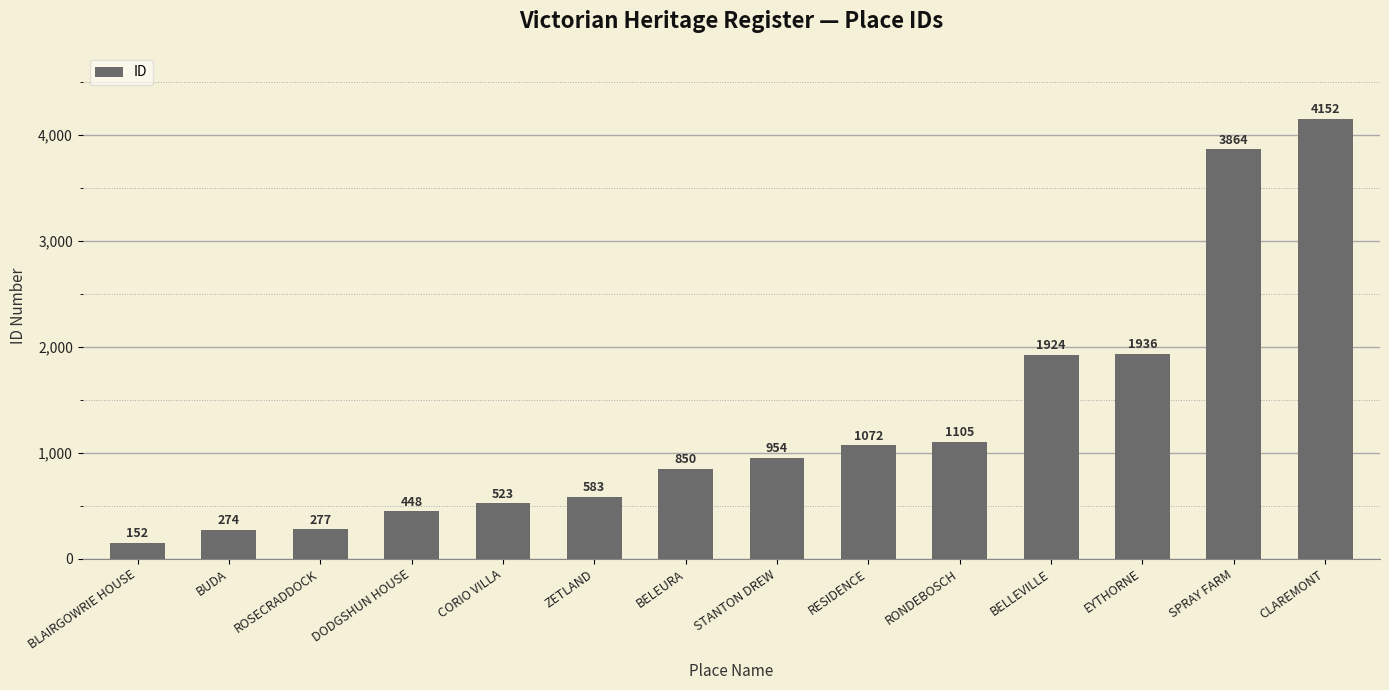

How many data points does each series have?

14